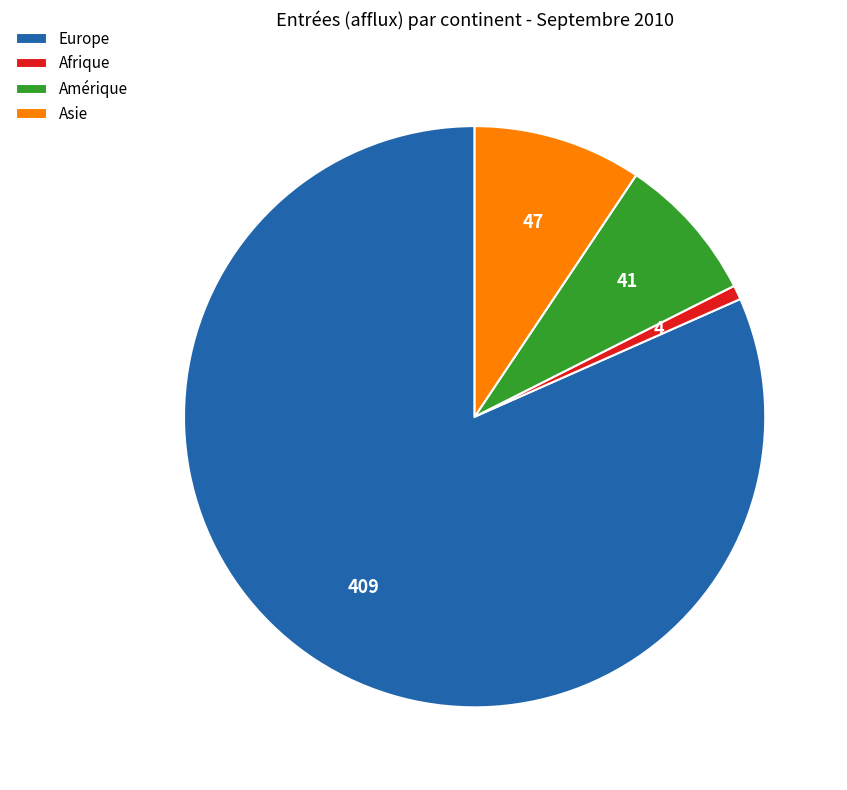

Is it true that Afrique is 1% of the pie?

True